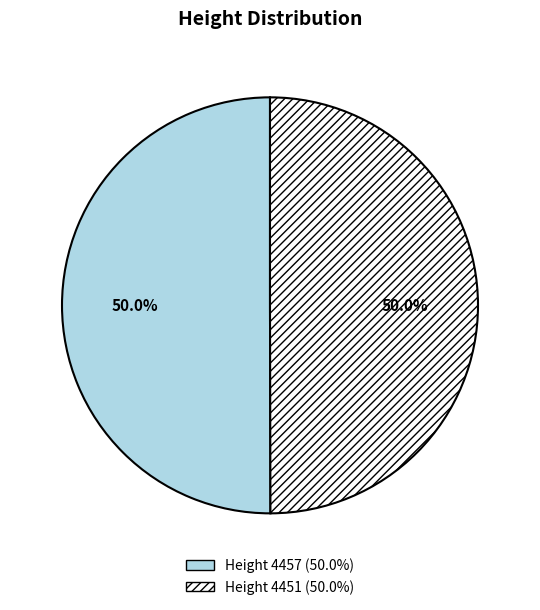

How many segments does this pie chart have?

2